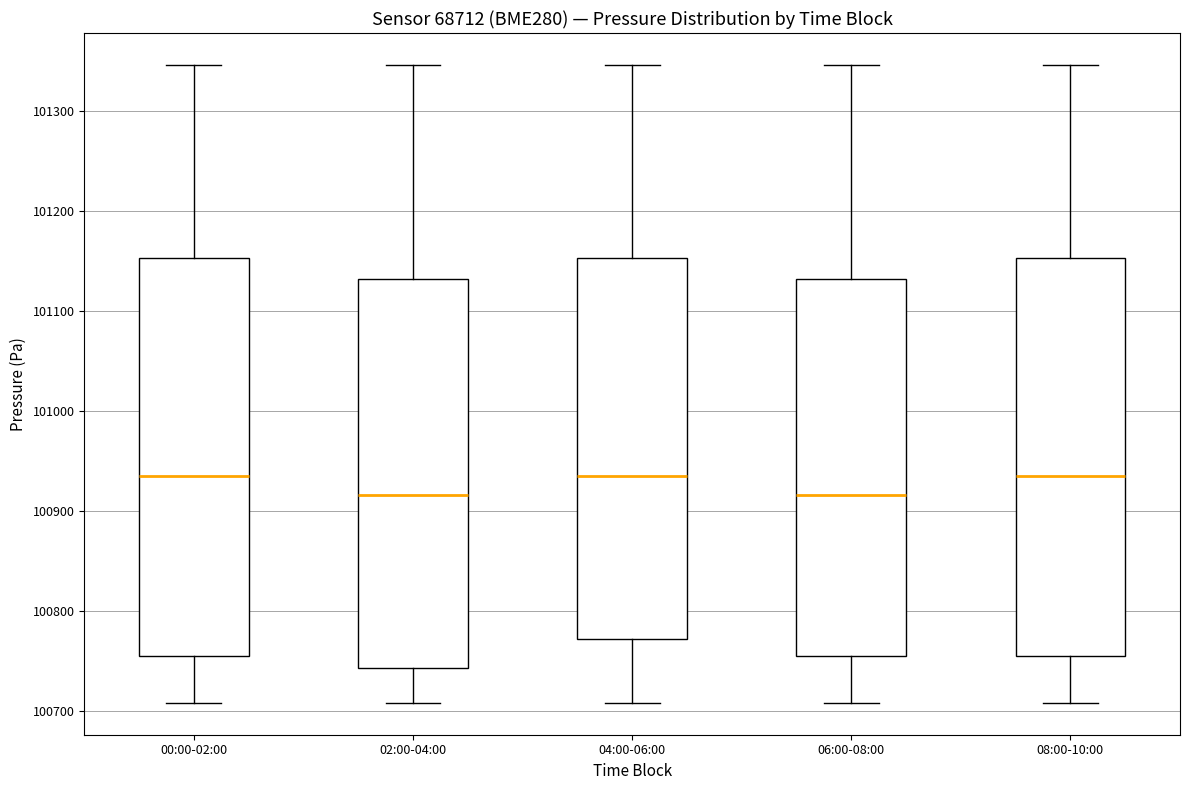

Reading left to right, read every box against the y-axis: the position of its median line, the range the box covers, and the ends of its whiskers. The values are not printed on the chart, so give them approximately, as read against the axis.

00:00-02:00: median 100940, box 100760 to 101150, whiskers 100710 to 101350
02:00-04:00: median 100920, box 100740 to 101130, whiskers 100710 to 101350
04:00-06:00: median 100940, box 100770 to 101150, whiskers 100710 to 101350
06:00-08:00: median 100920, box 100760 to 101130, whiskers 100710 to 101350
08:00-10:00: median 100940, box 100760 to 101150, whiskers 100710 to 101350